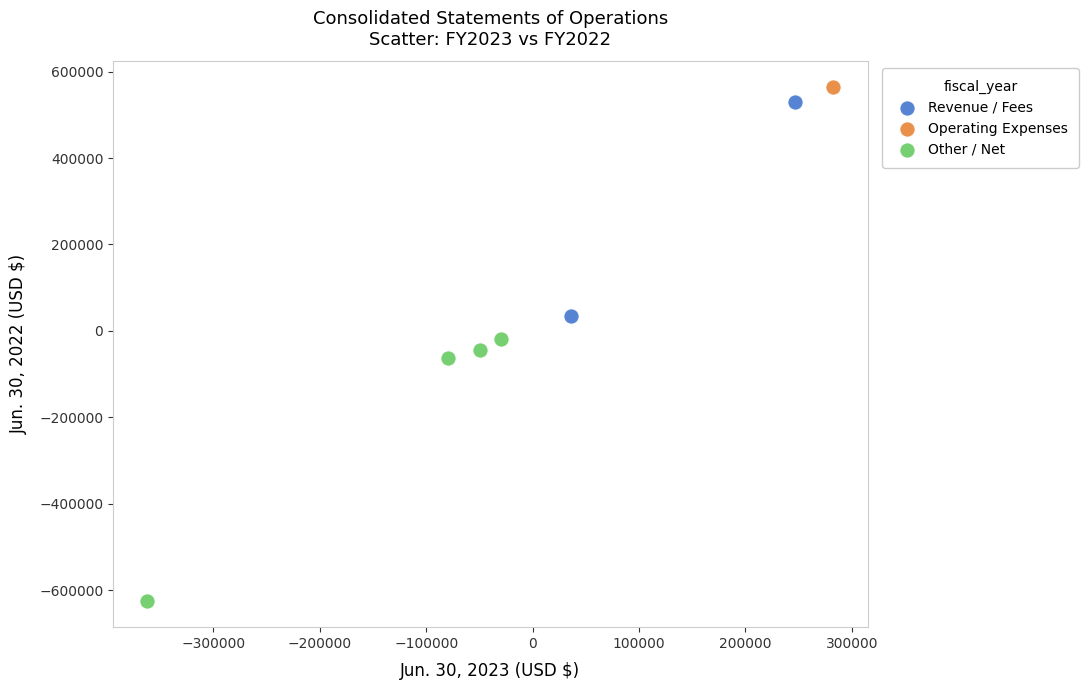

What are all the series names shown in the legend?

Revenue / Fees, Operating Expenses, Other / Net